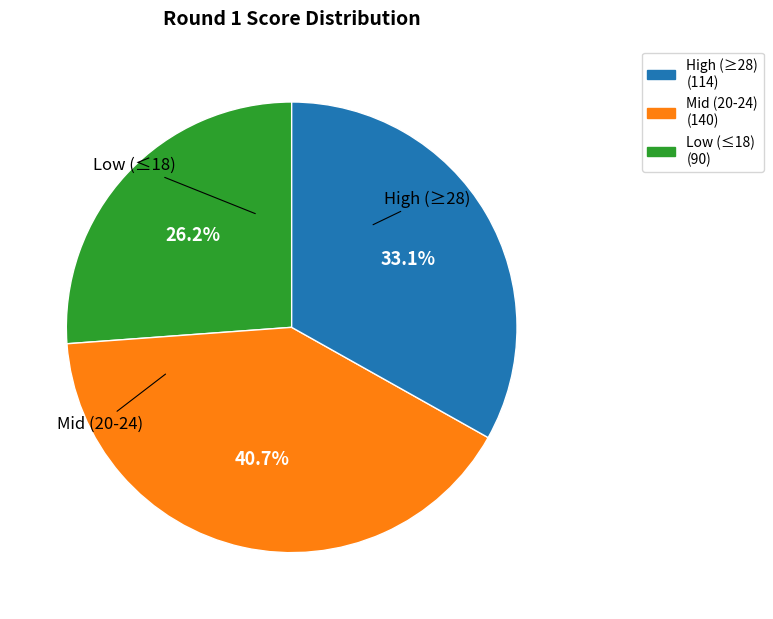

How many slices are in this pie chart?

3